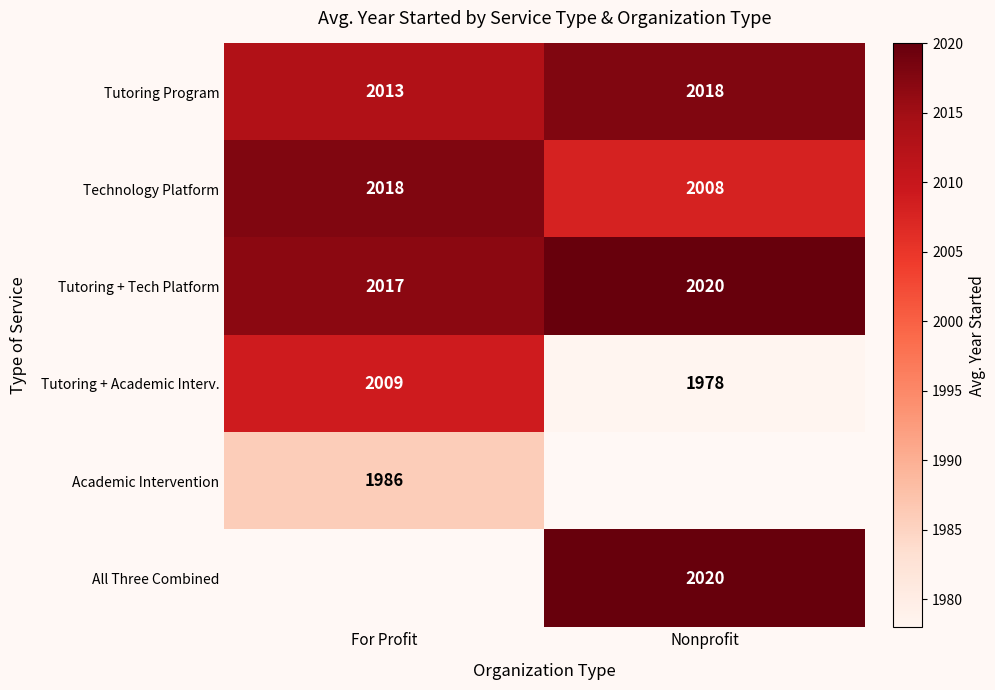

What is the difference between the maximum and minimum values in the Tutoring + Tech Platform series?

3